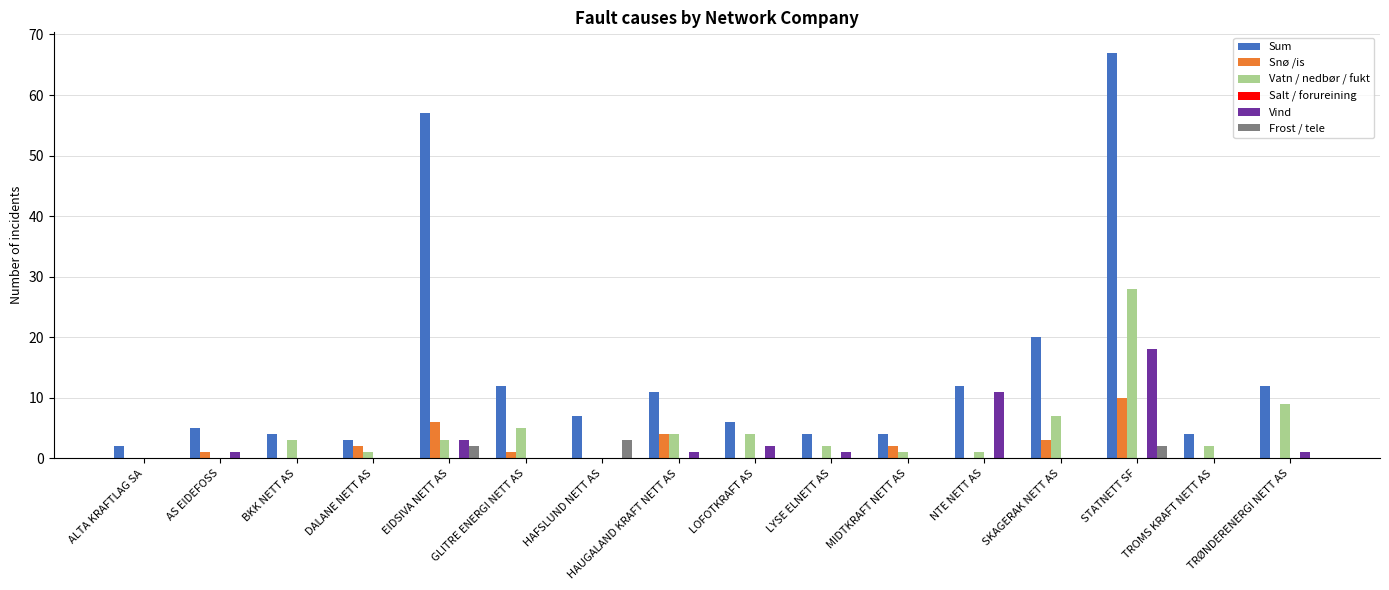

Is it true that Frost / tele equals 0 at HAUGALAND KRAFT NETT AS?

True